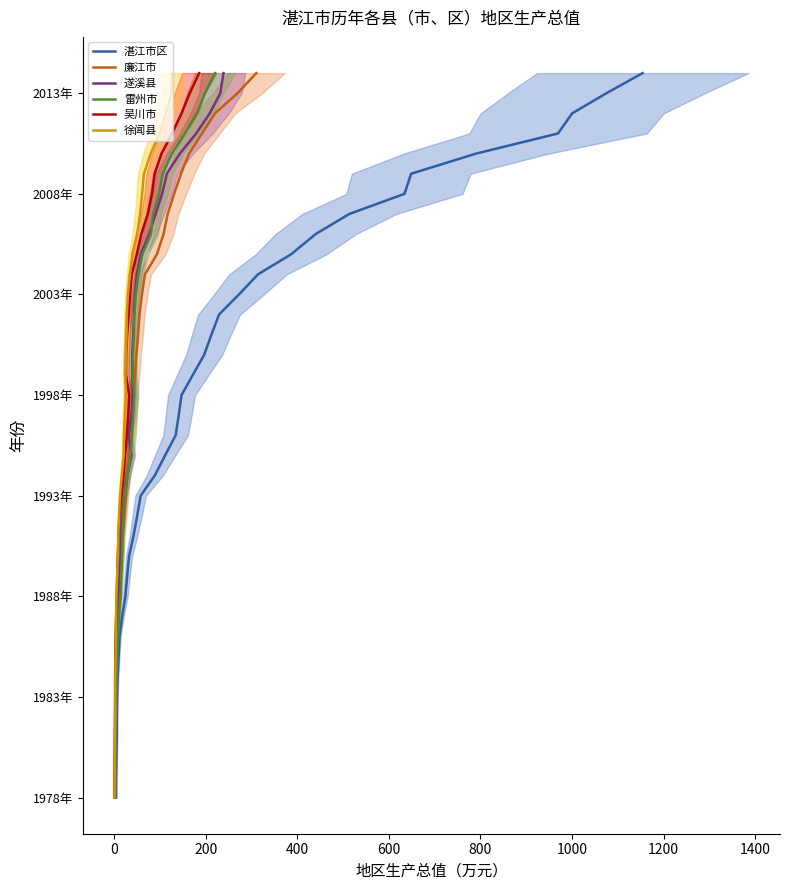

Is this an area chart (filled region under the line)?

No